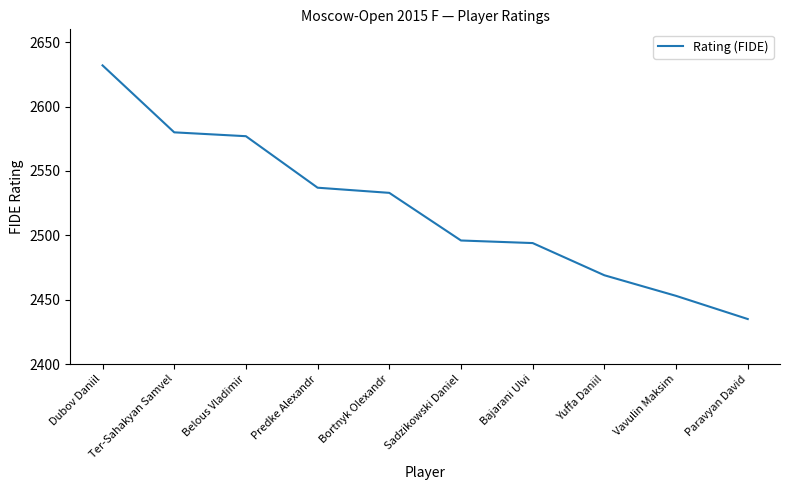

Is it true that the value at Paravyan David is 3240?

False